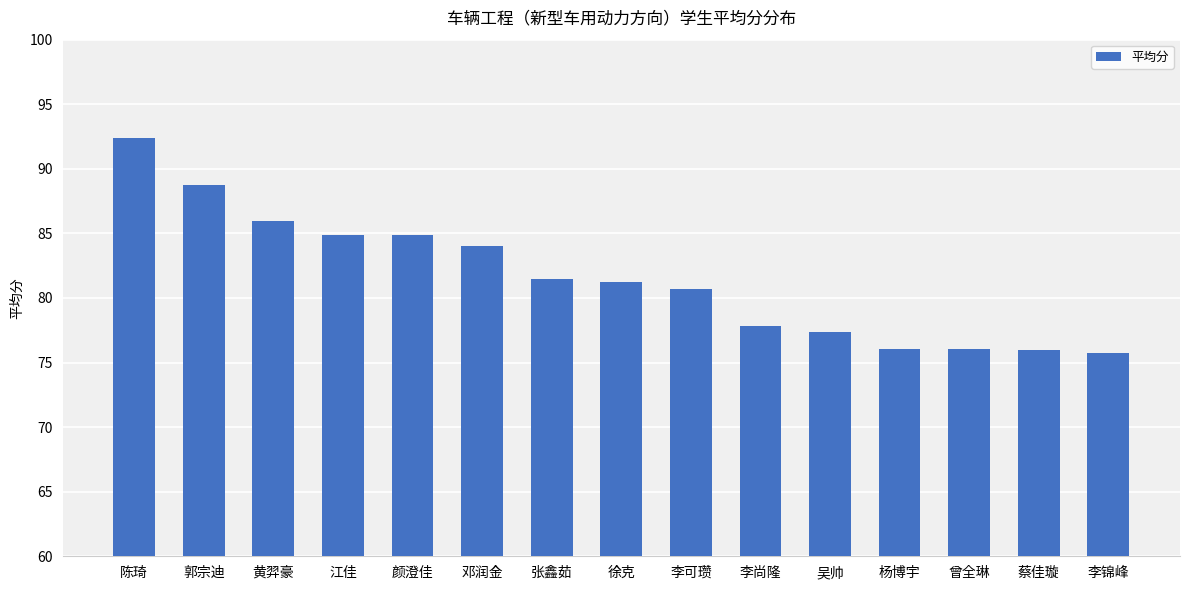

What is the average value?

81.5